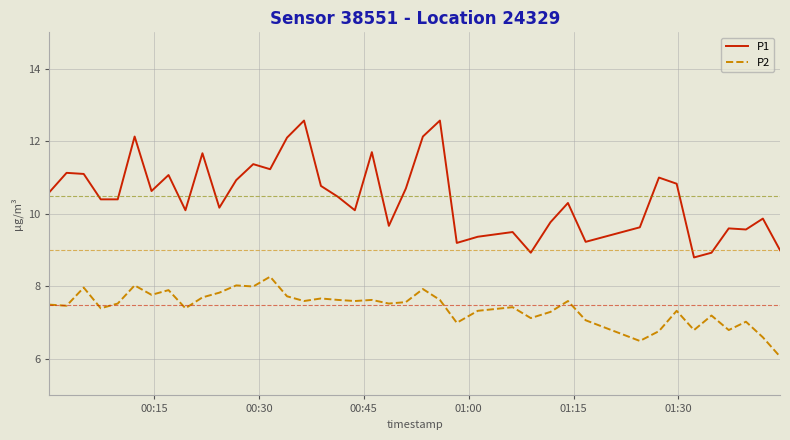

What is the smallest value displayed?

6.1